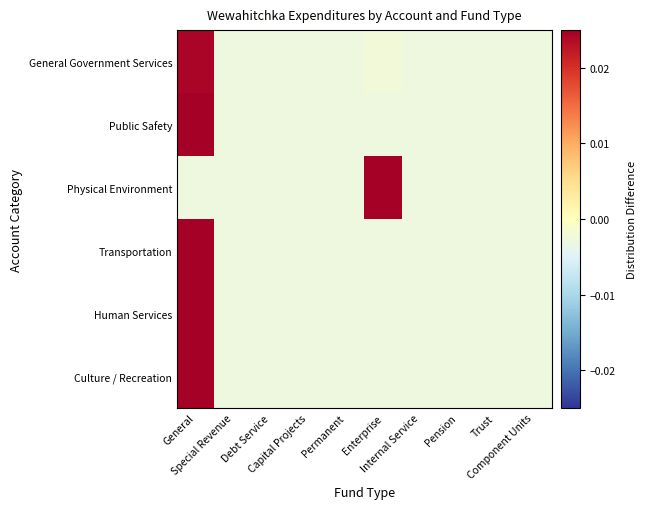

Count the number of categories in the chart.

10